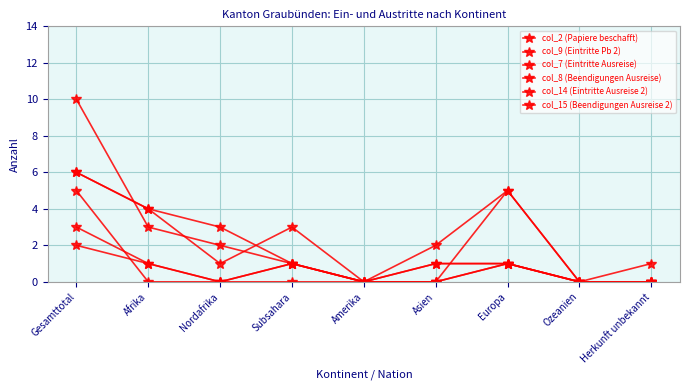

How many series are shown in this chart?

6